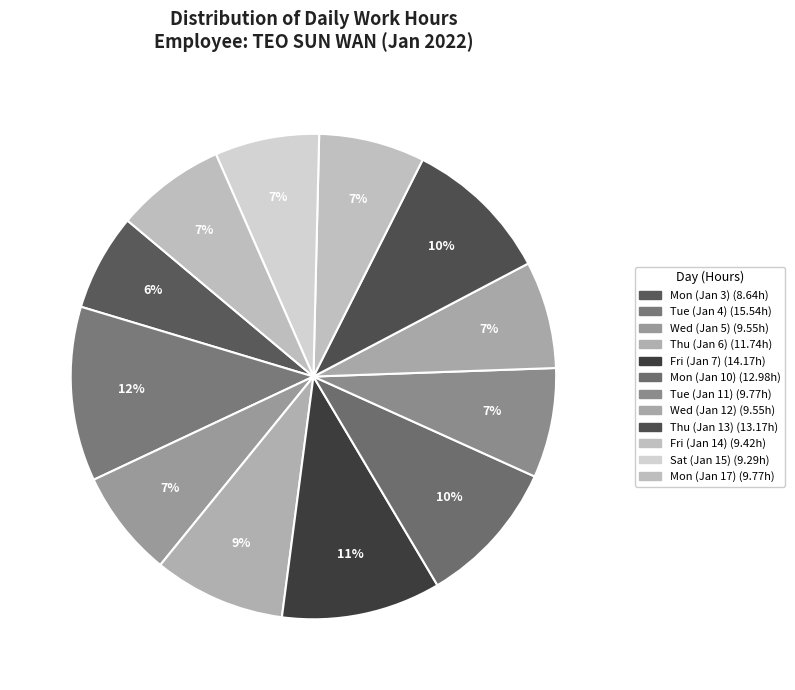

Approximately how many times larger is the value at Mon (Jan 10) compared to Wed (Jan 5)?

1.4